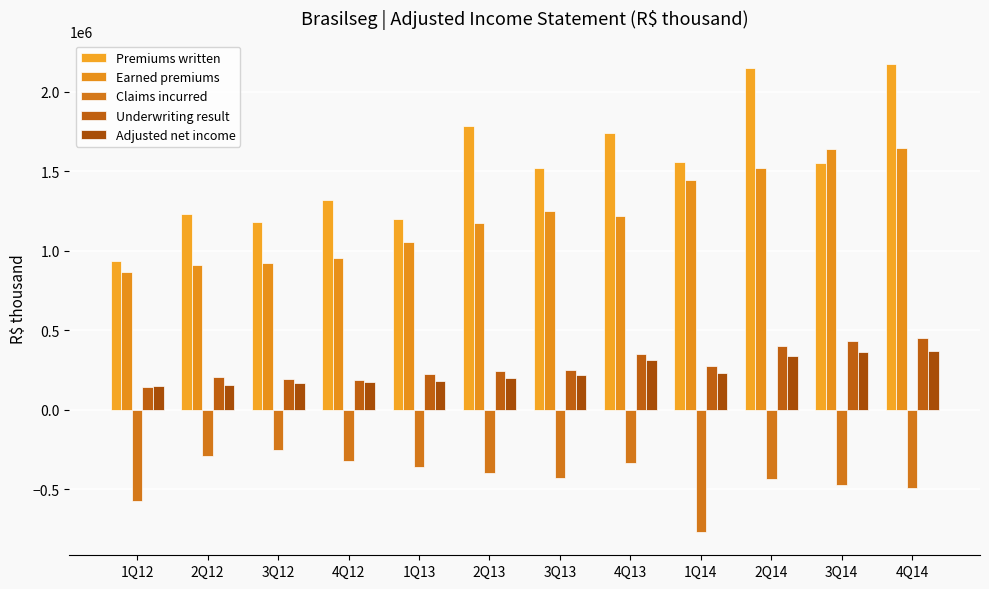

The Claims incurred series shows -335323 at 4Q13. True or false?

True